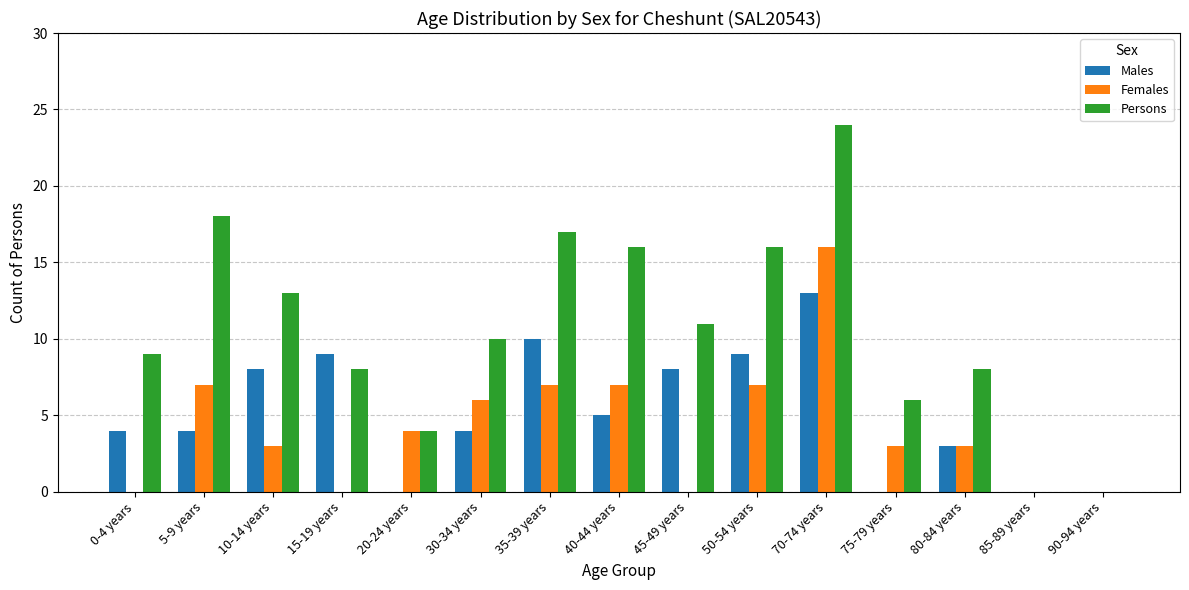

What is the sum of all Females values?

63